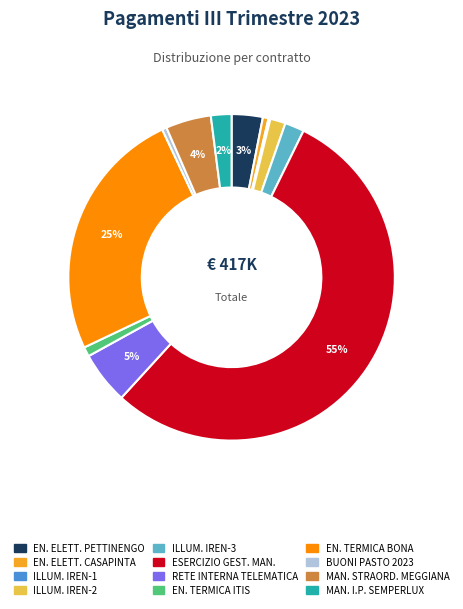

Does any single category account for the majority?

Yes